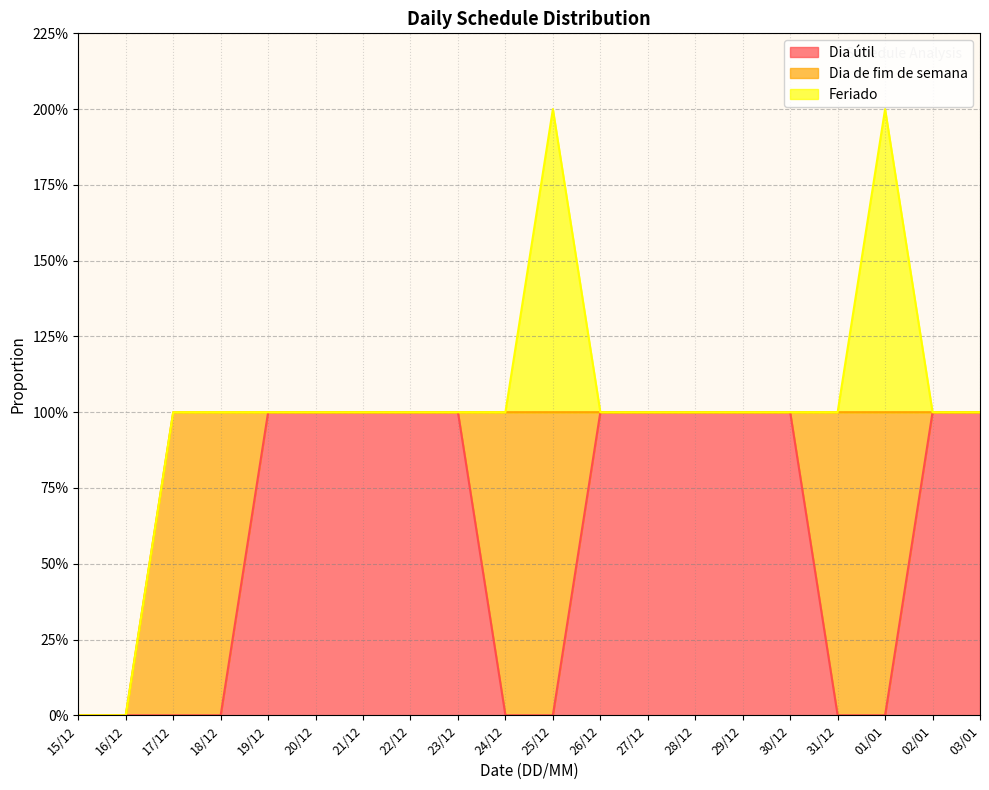

What is the label of the 3rd point from the left?

17/12